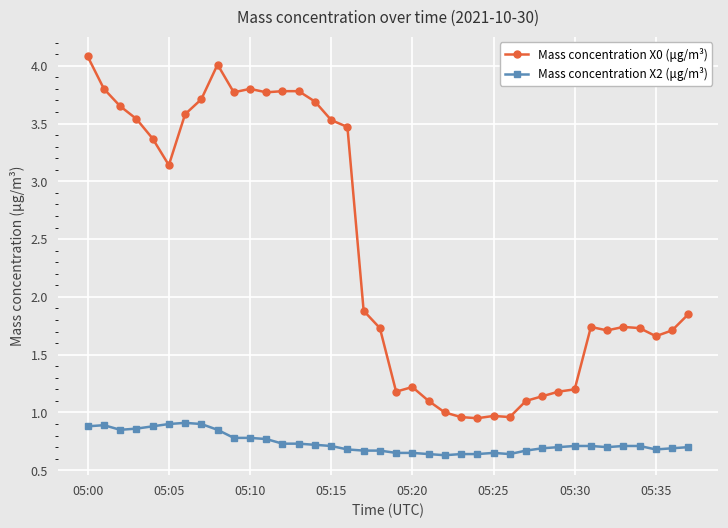

Which series has the widest spread of values?

Mass concentration X0 (μg/m³)